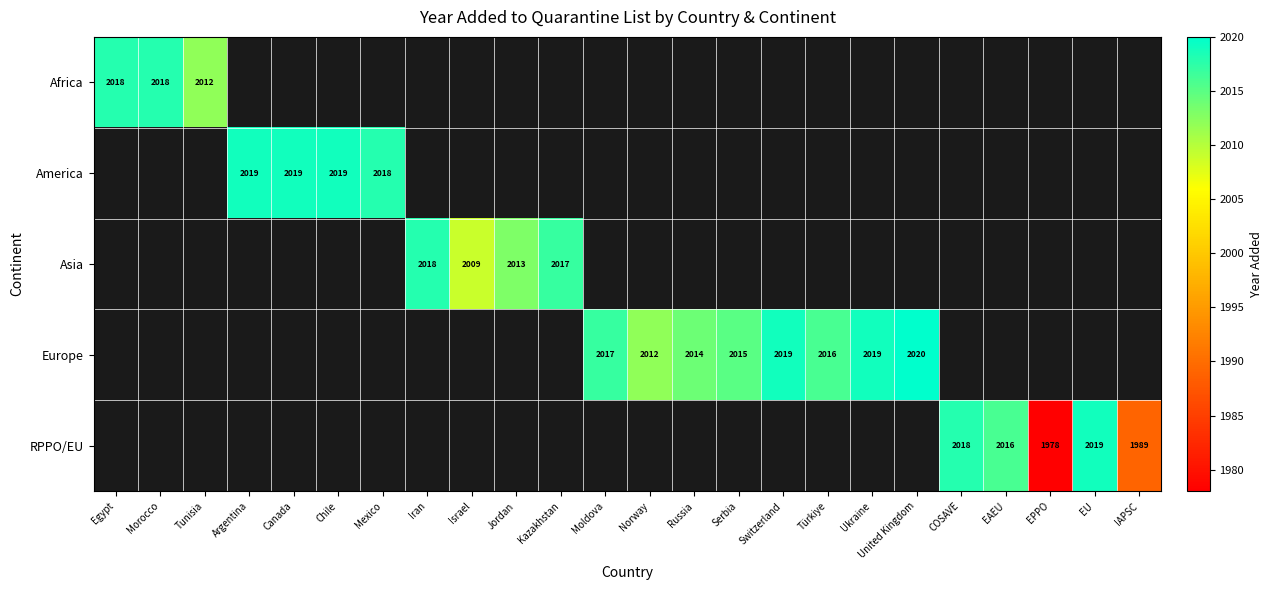

True or false: Europe has a value of 2020 at United Kingdom.

True